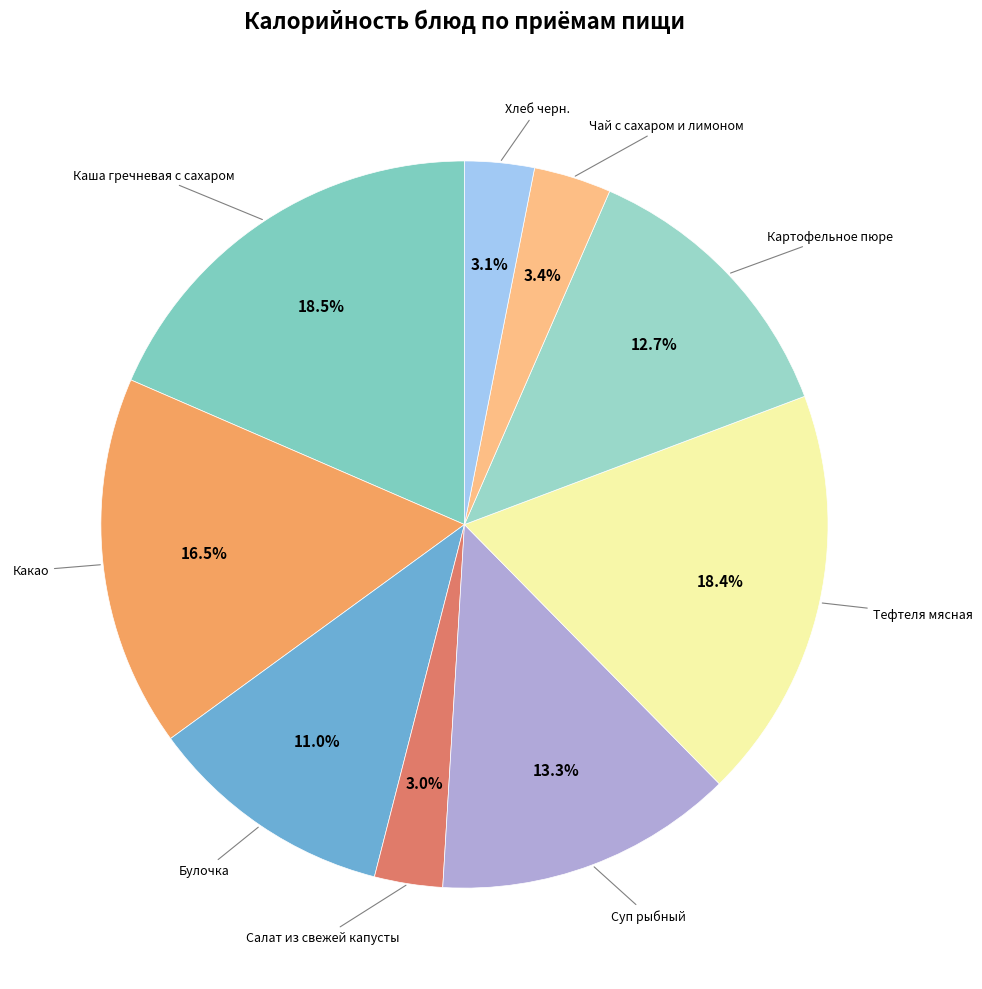

The Картофельное пюре slice represents 28% of the pie. True or false?

False